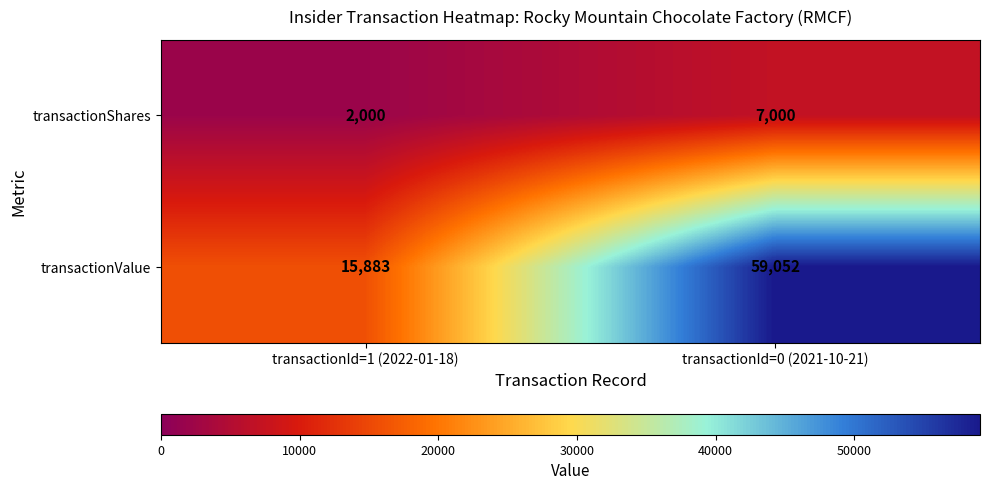

Is it true that transactionValue equals 5611 at transactionId=1 (2022-01-18)?

False